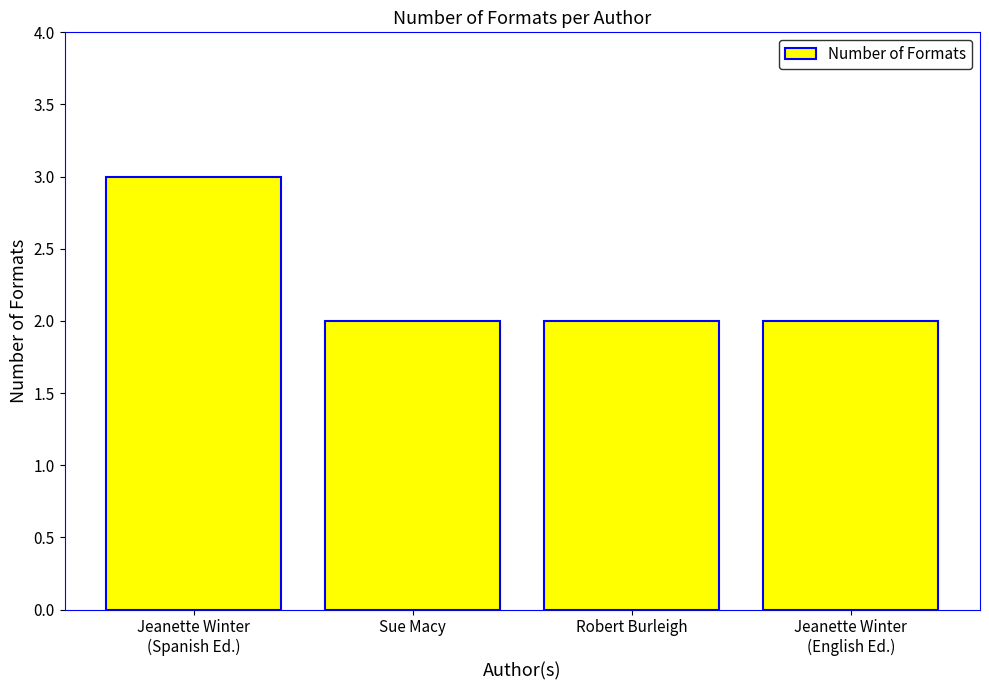

What is the sum of the values at Jeanette Winter
(English Ed.) and Jeanette Winter
(Spanish Ed.)?

5